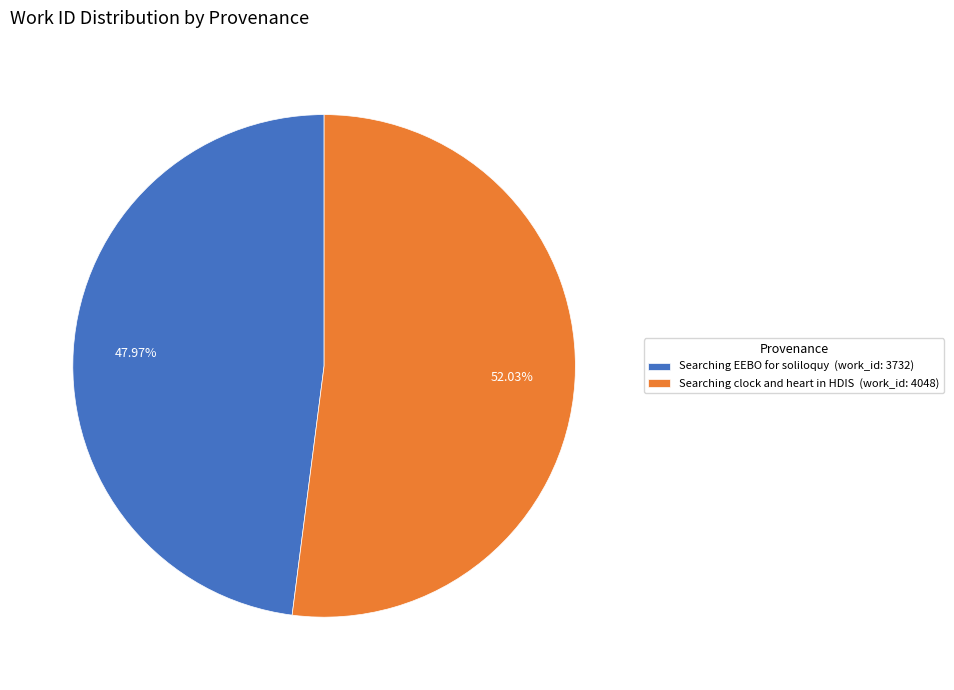

To the nearest percent, what percentage of the pie is Searching clock and heart in HDIS?

52%